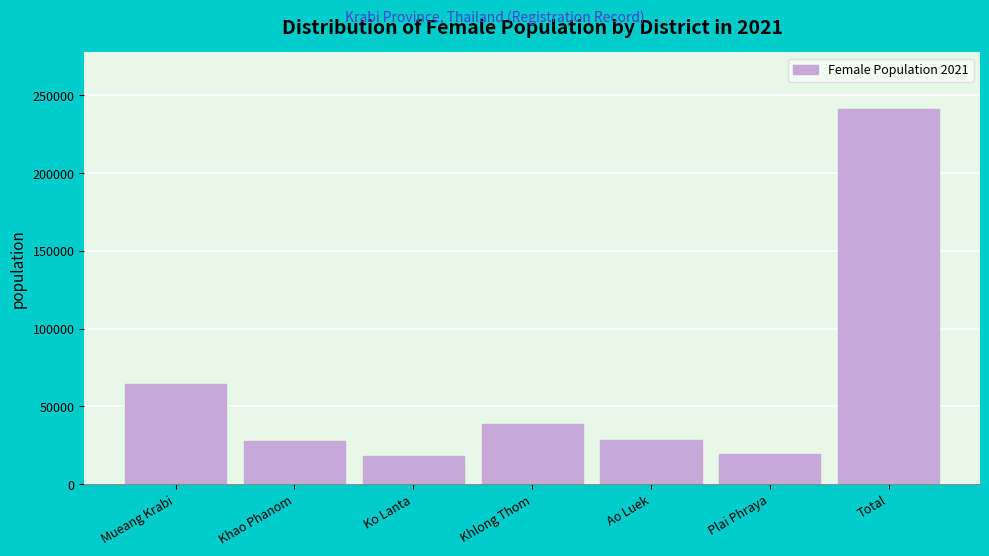

What is the difference between the maximum and minimum values?

223416